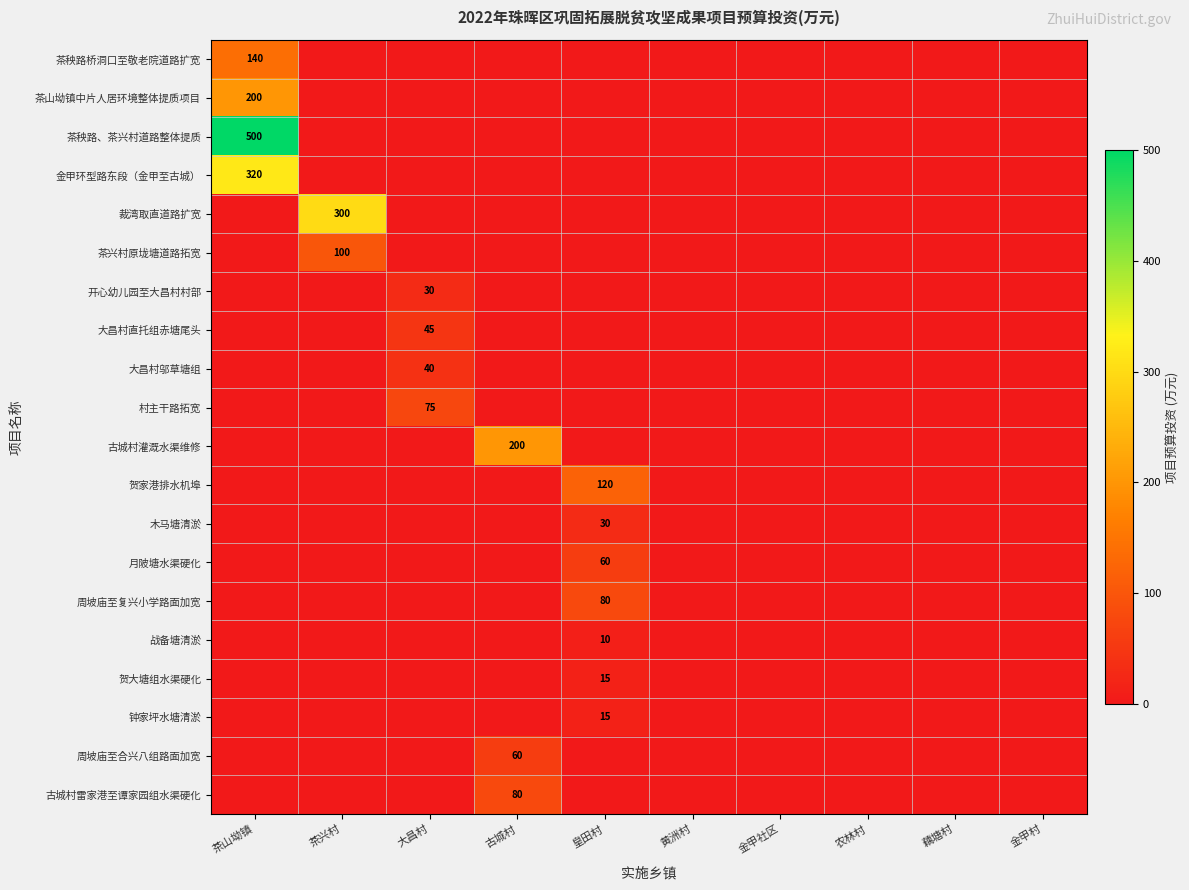

What is the sum of all 周坡庙至复兴小学路面加宽 values?

80